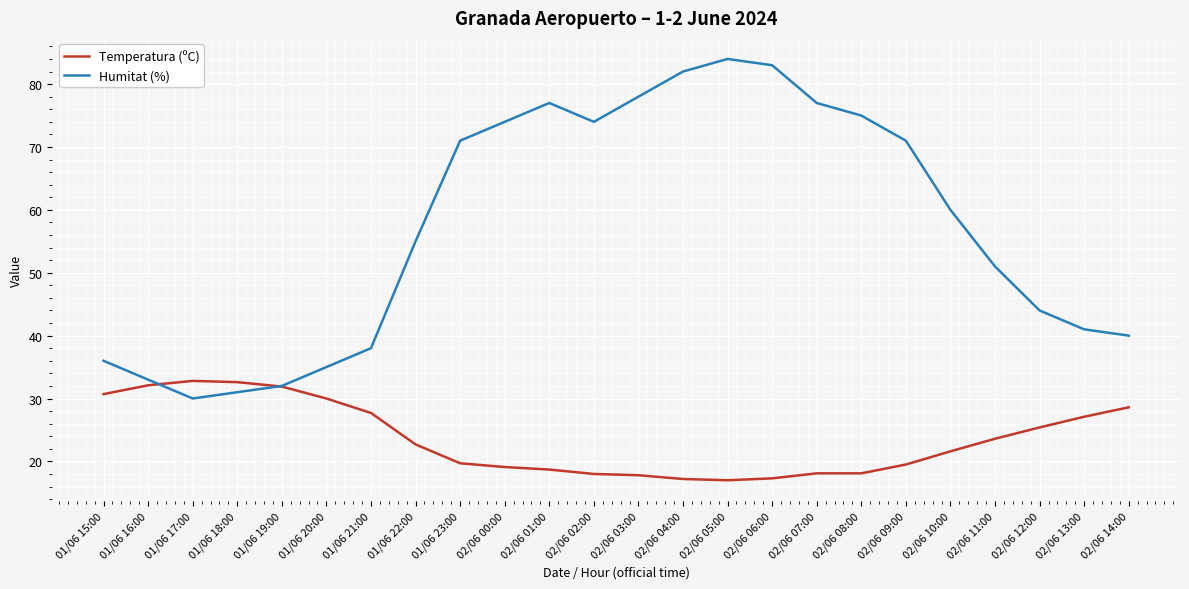

Is it true that Humitat (%) equals 106.6 at 02/06 09:00?

False